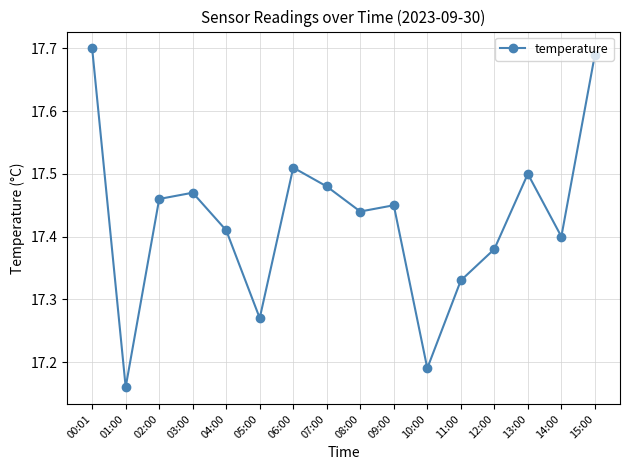

Which category has the lowest value across all series?

01:00